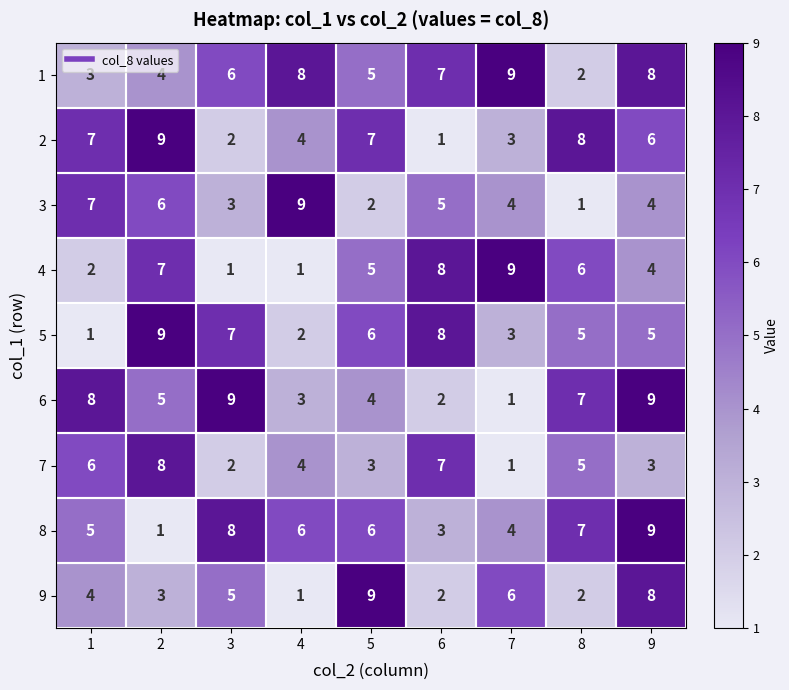

How many data points does each series have?

9